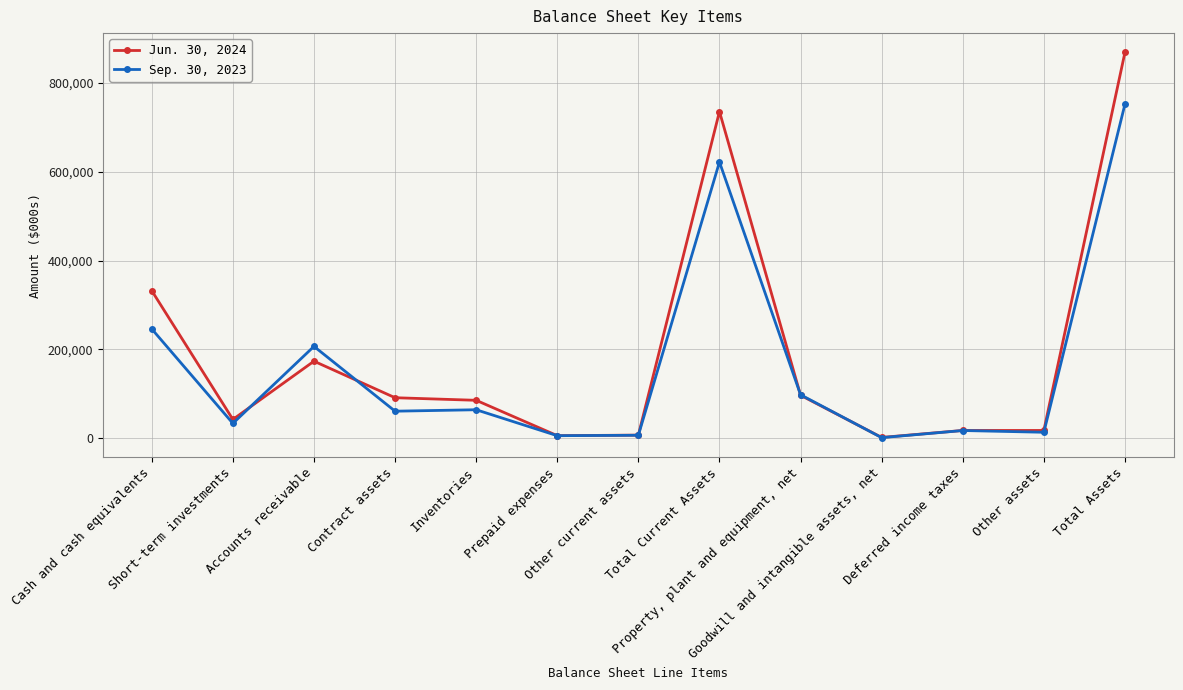

Is the value of Sep. 30, 2023 at Property, plant and equipment, net greater than the value of Jun. 30, 2024 at Inventories?

Yes